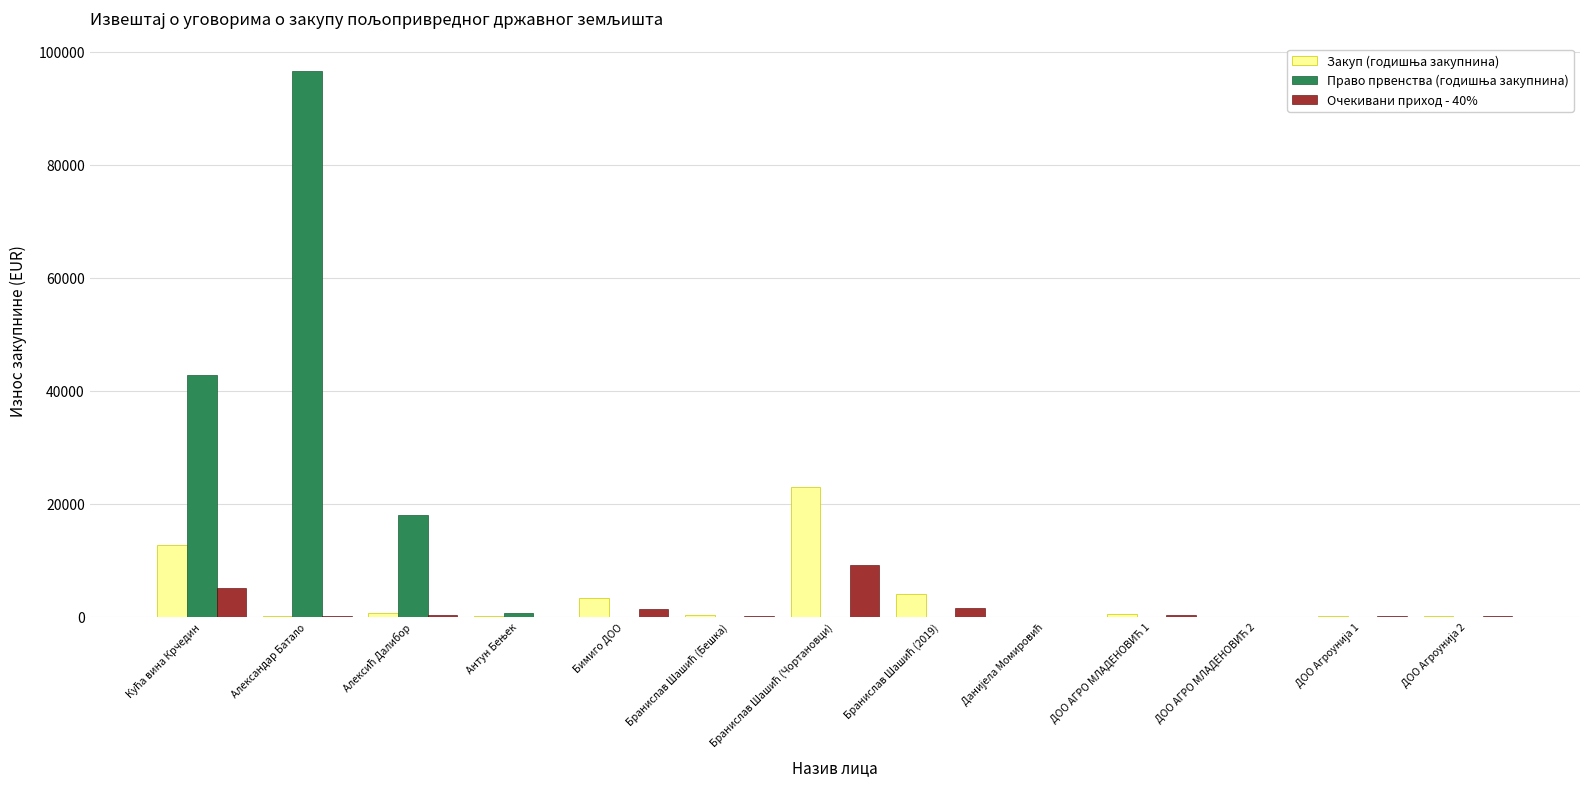

What is the greatest value displayed?

96627.3